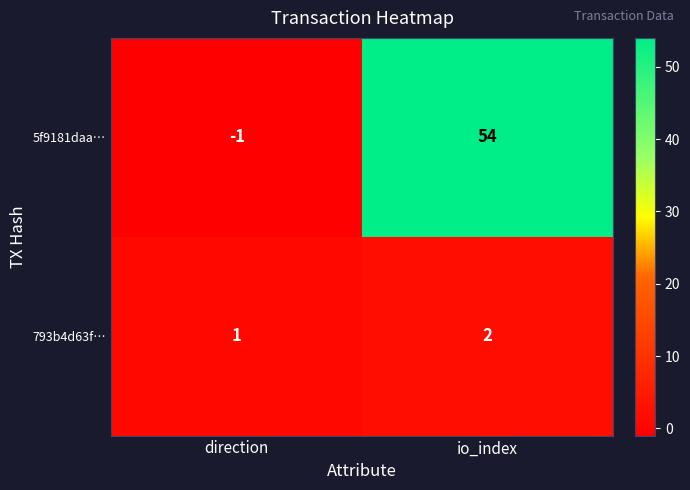

Reading left to right, transcribe all the data shown in this chart.

5f9181daa…: -1	54
793b4d63f…: 1	2